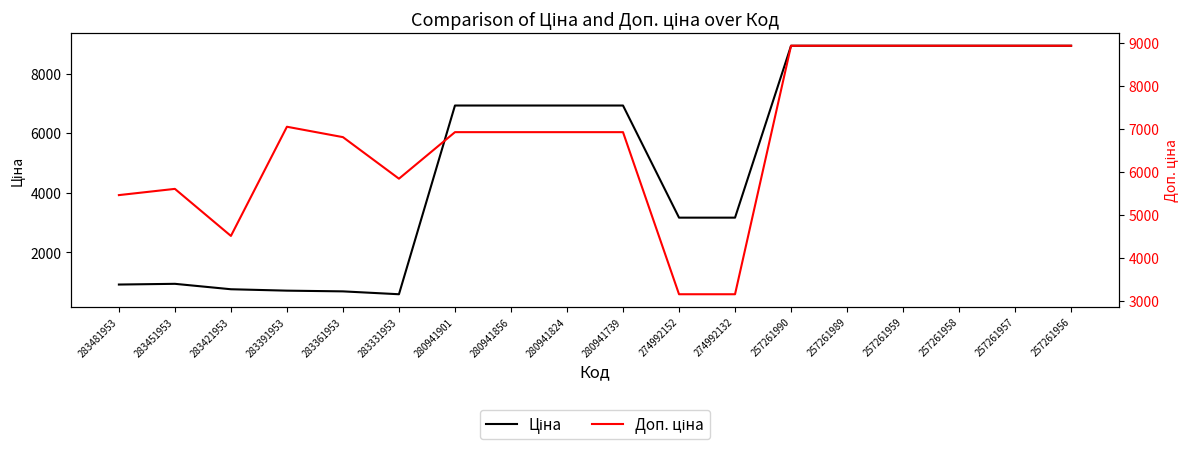

The value of Ціна at 257261957 is 8934.1. True or false?

True